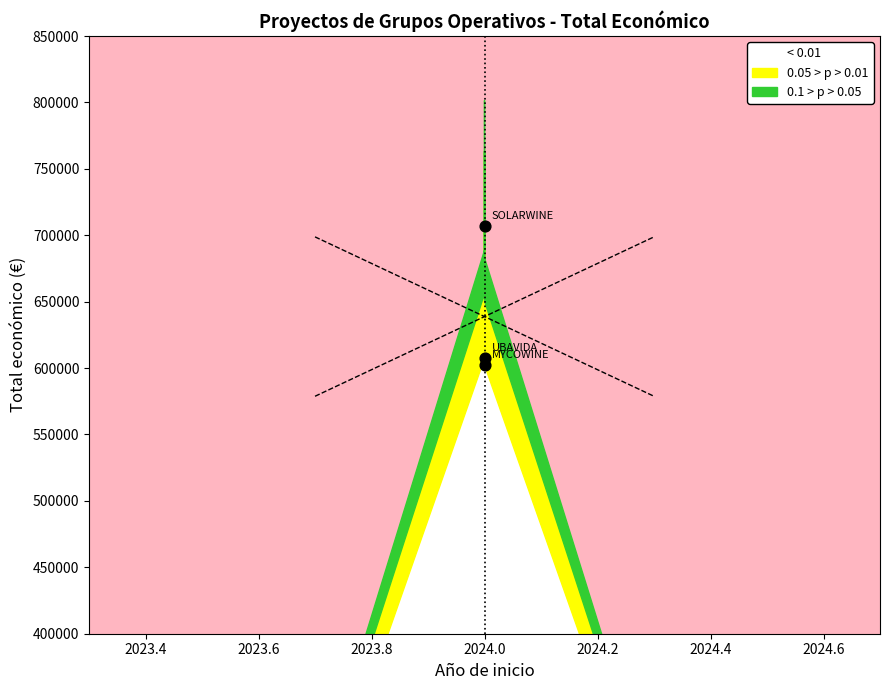

What is the ratio of the value at UBAVIDA to the value at SOLARWINE?

0.9